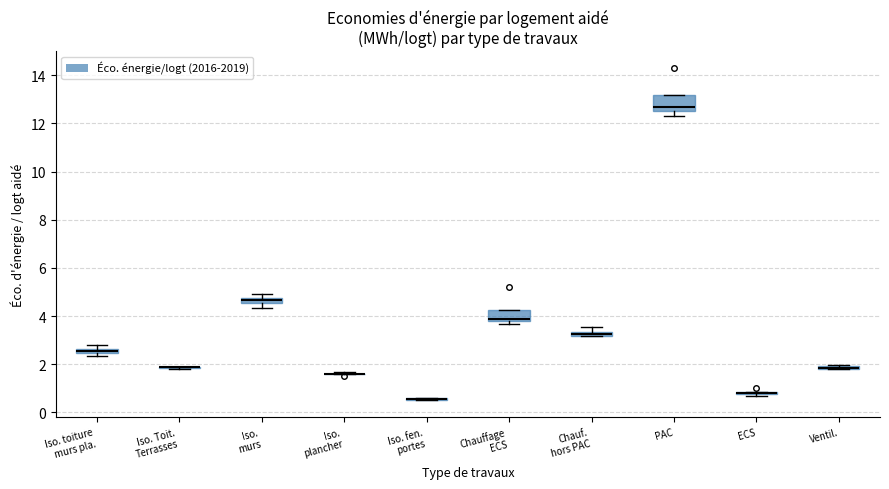

Where does the lower whisker of the box for Iso. murs end on the y-axis? The values are not printed on the chart, so give them approximately, as read against the axis.

4.4